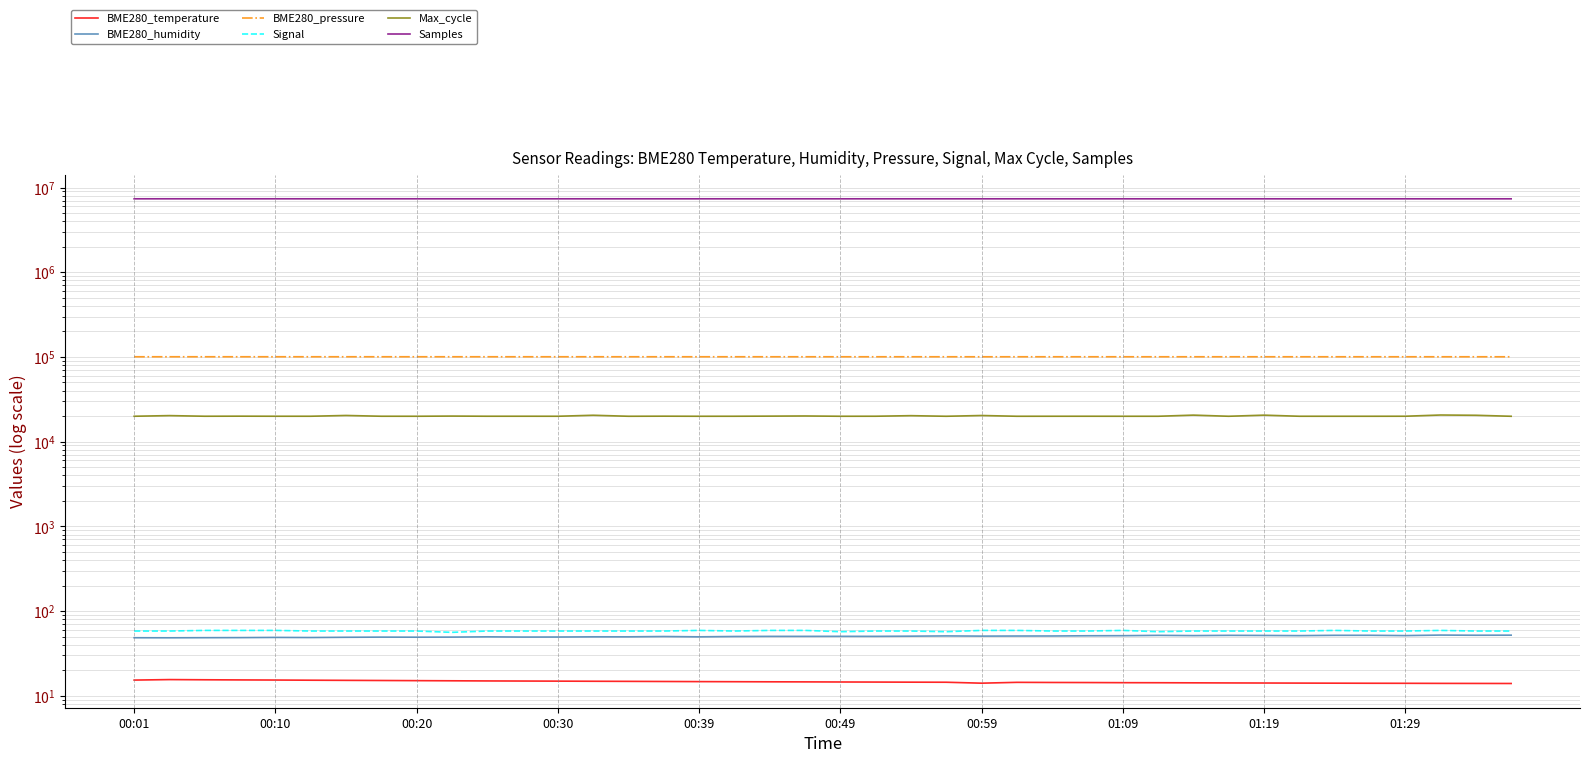

Is the value of Samples at 23 greater than the value of BME280_humidity at 00:49?

Yes